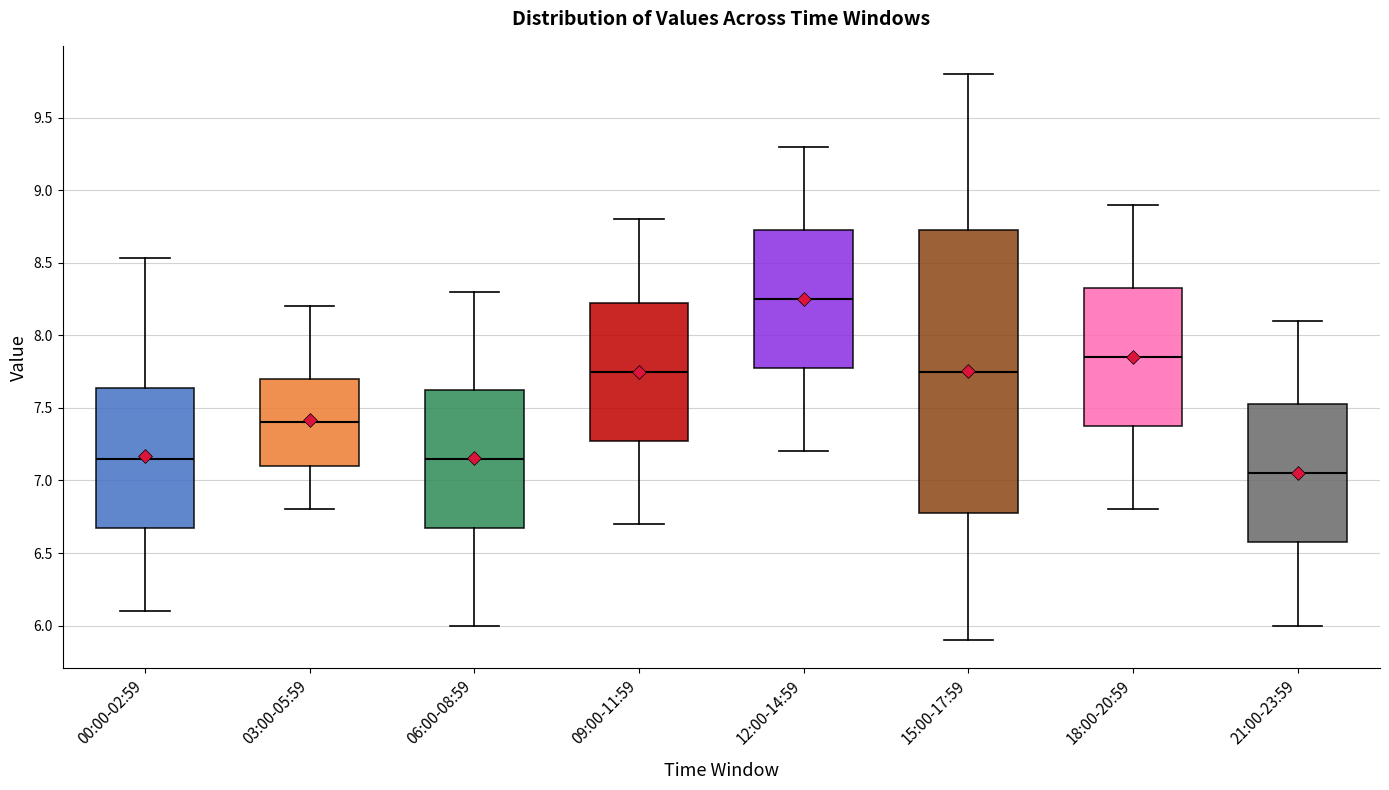

Which box is the tallest, from its lower edge to its upper edge?

15:00-17:59